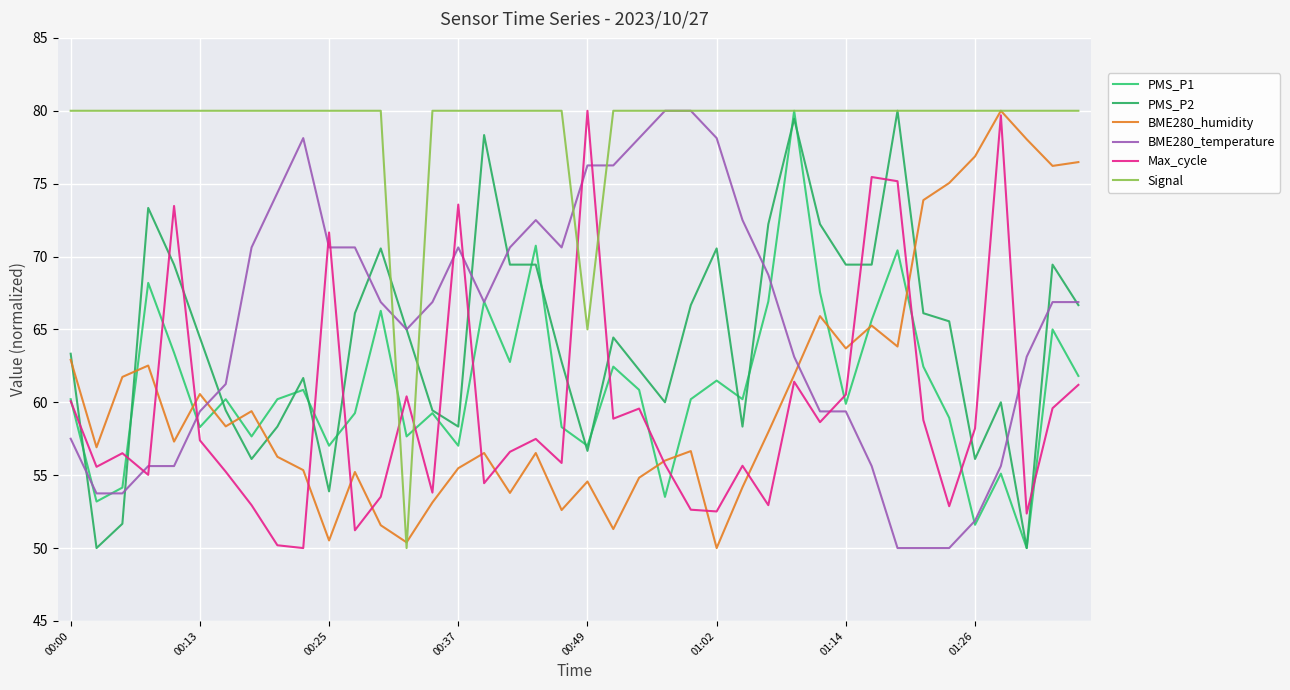

Does the chart have visible grid lines?

Yes